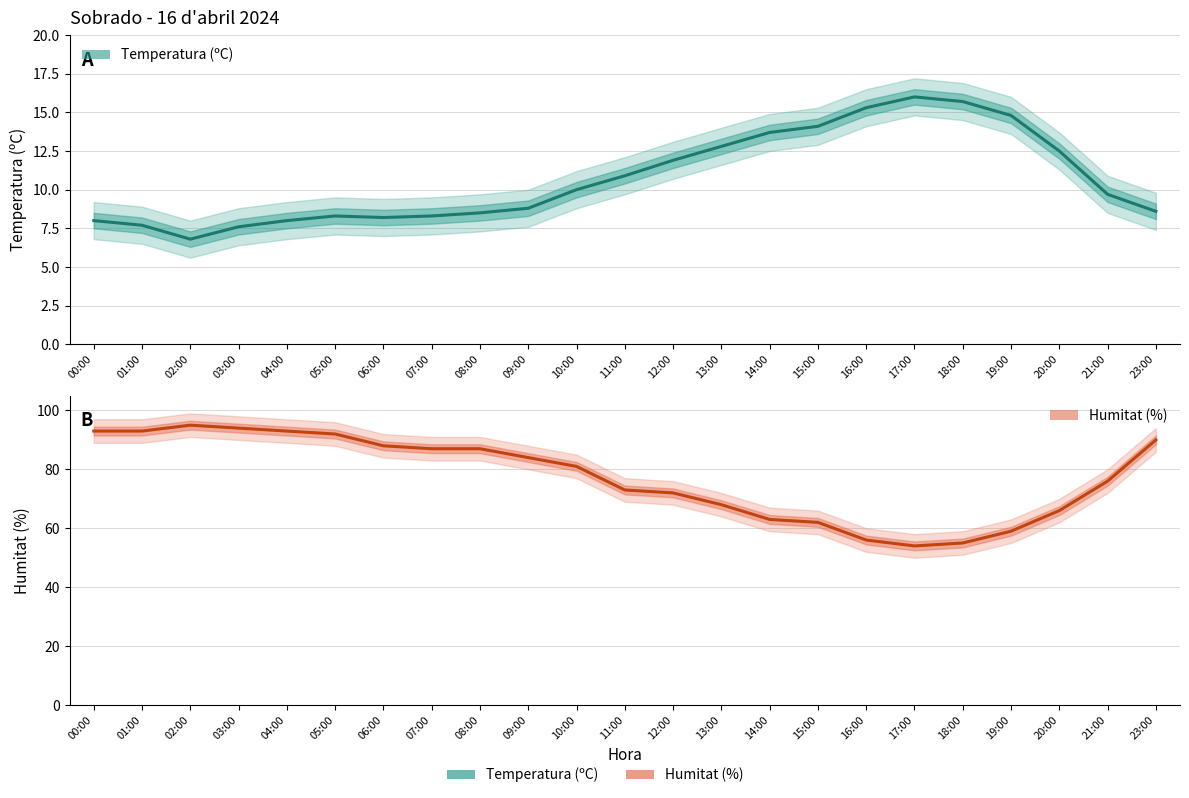

How many values in the Temperatura (ºC) series are below 9?

11